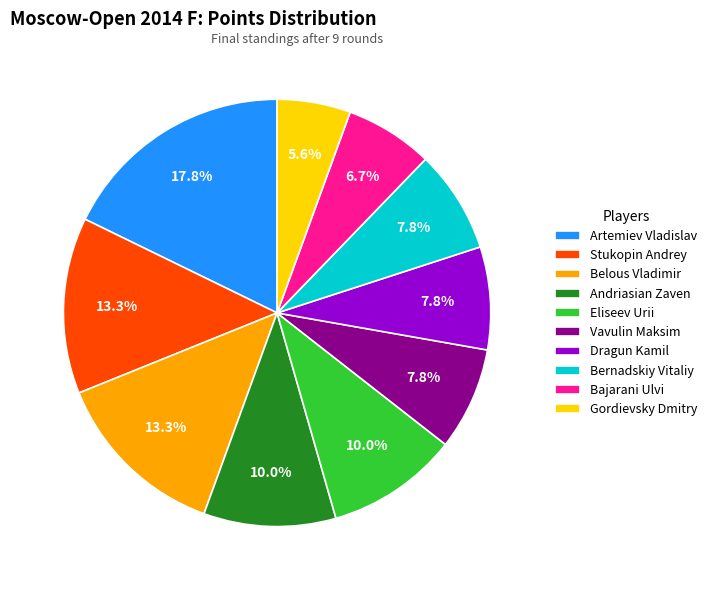

Does Bernadskiy Vitaliy account for over 50% of the chart?

No